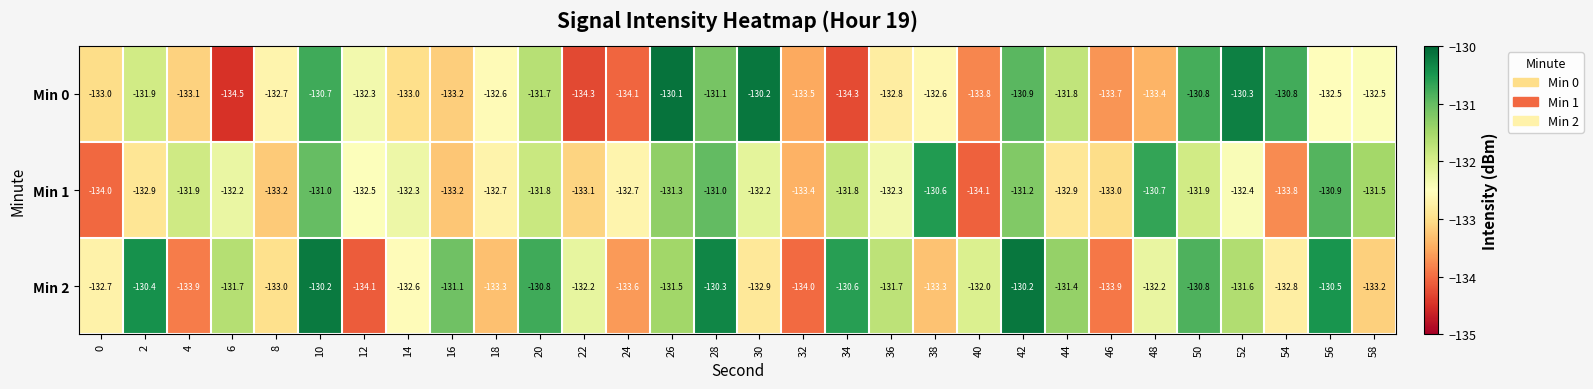

How many values in the Min 2 series exceed -132?

14